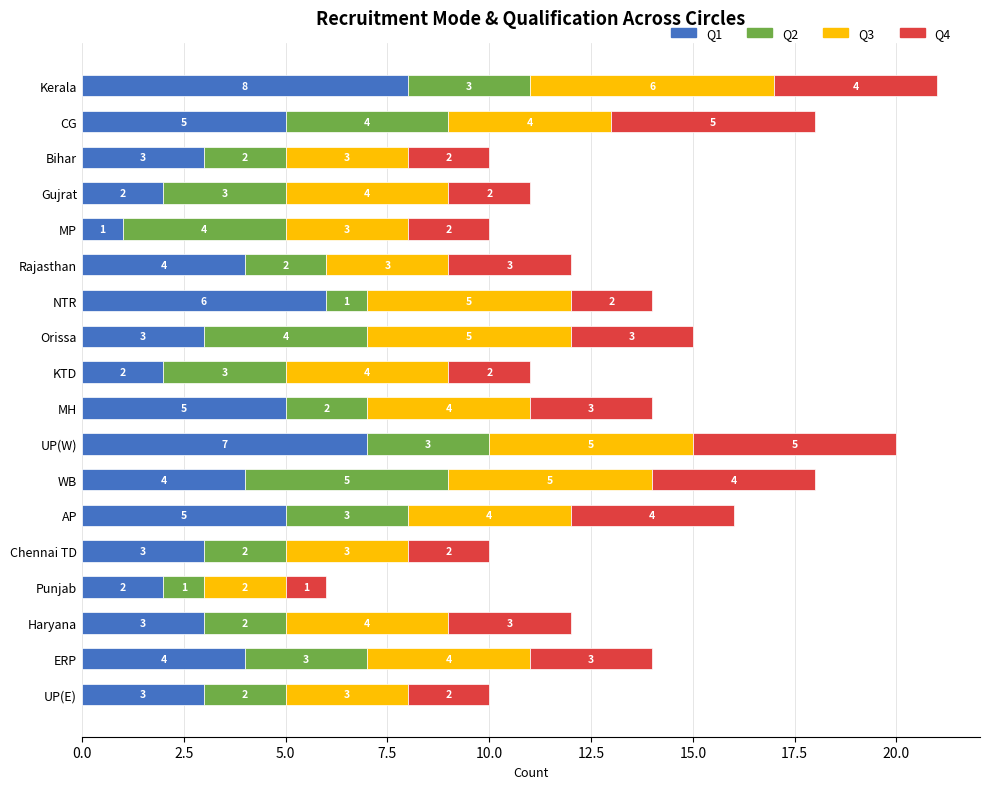

What is the sum of all Q1 values?

70